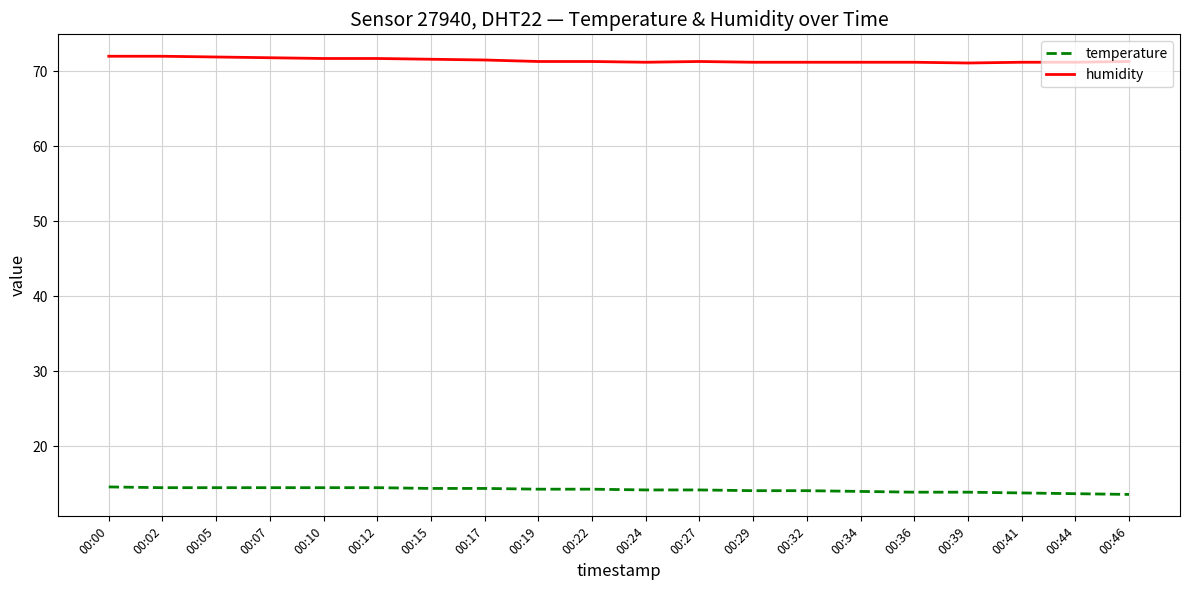

What are all the series names shown in the legend?

temperature, humidity